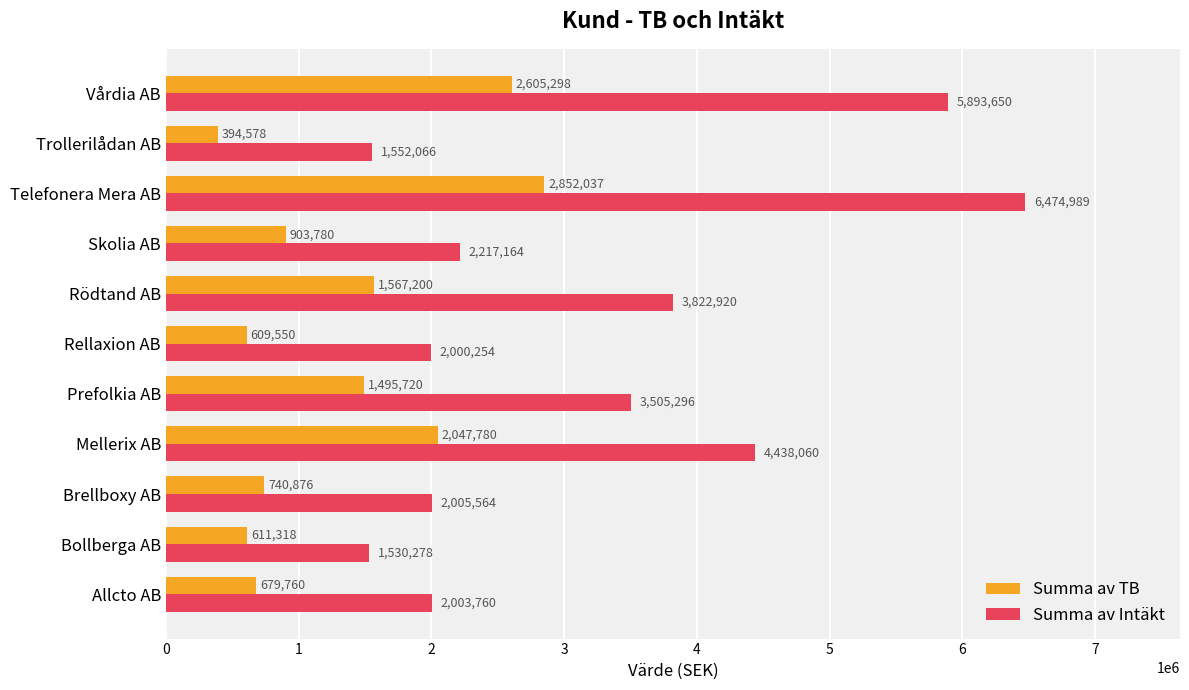

What is the average value of the Summa av Intäkt series?

3222181.9